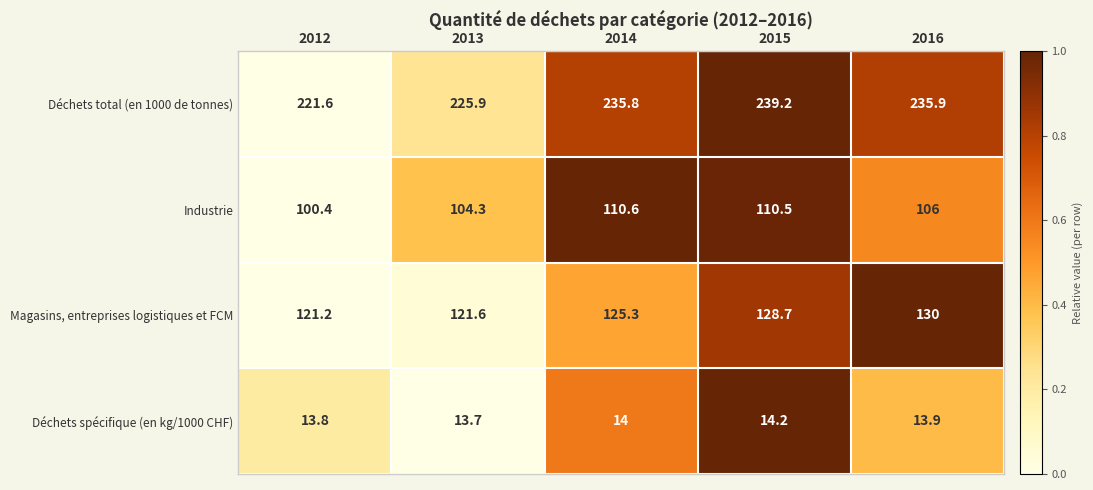

Rank the series at 2014 from highest to lowest value.

Déchets total (en 1000 de tonnes), Magasins, entreprises logistiques et FCM, Industrie, Déchets spécifique (en kg/1000 CHF)